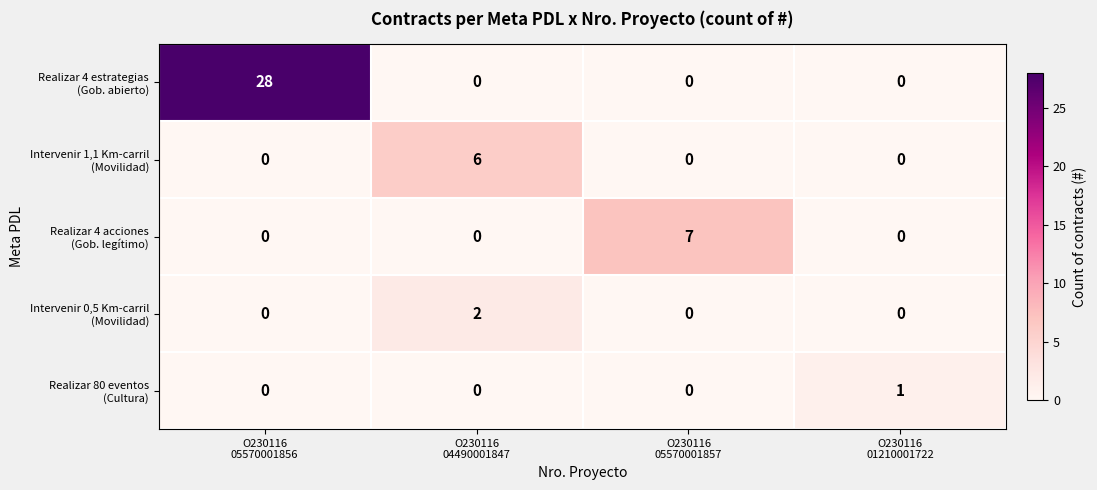

What is the greatest value displayed?

28